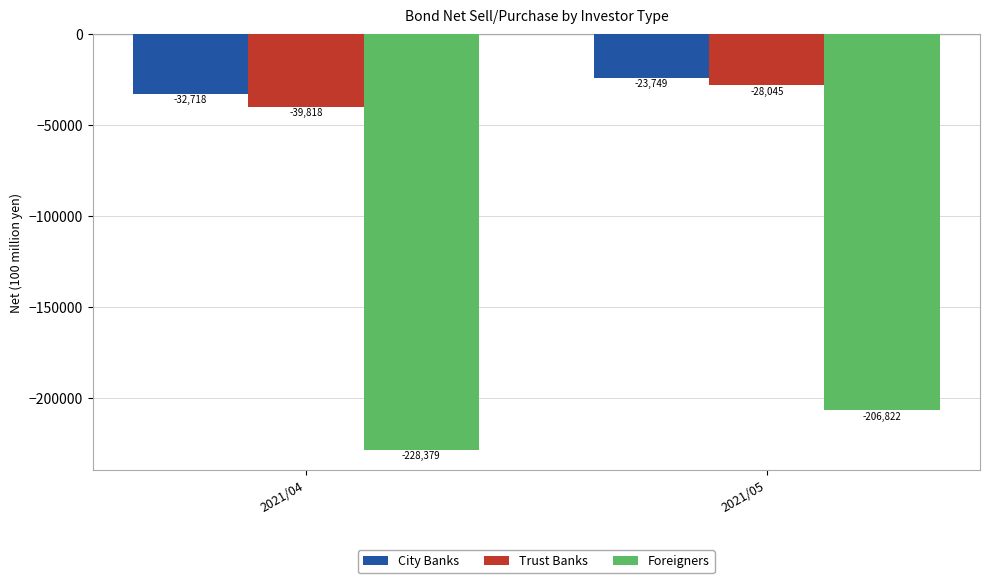

What is the value of the City Banks bar at the 1st from the left?

-32718